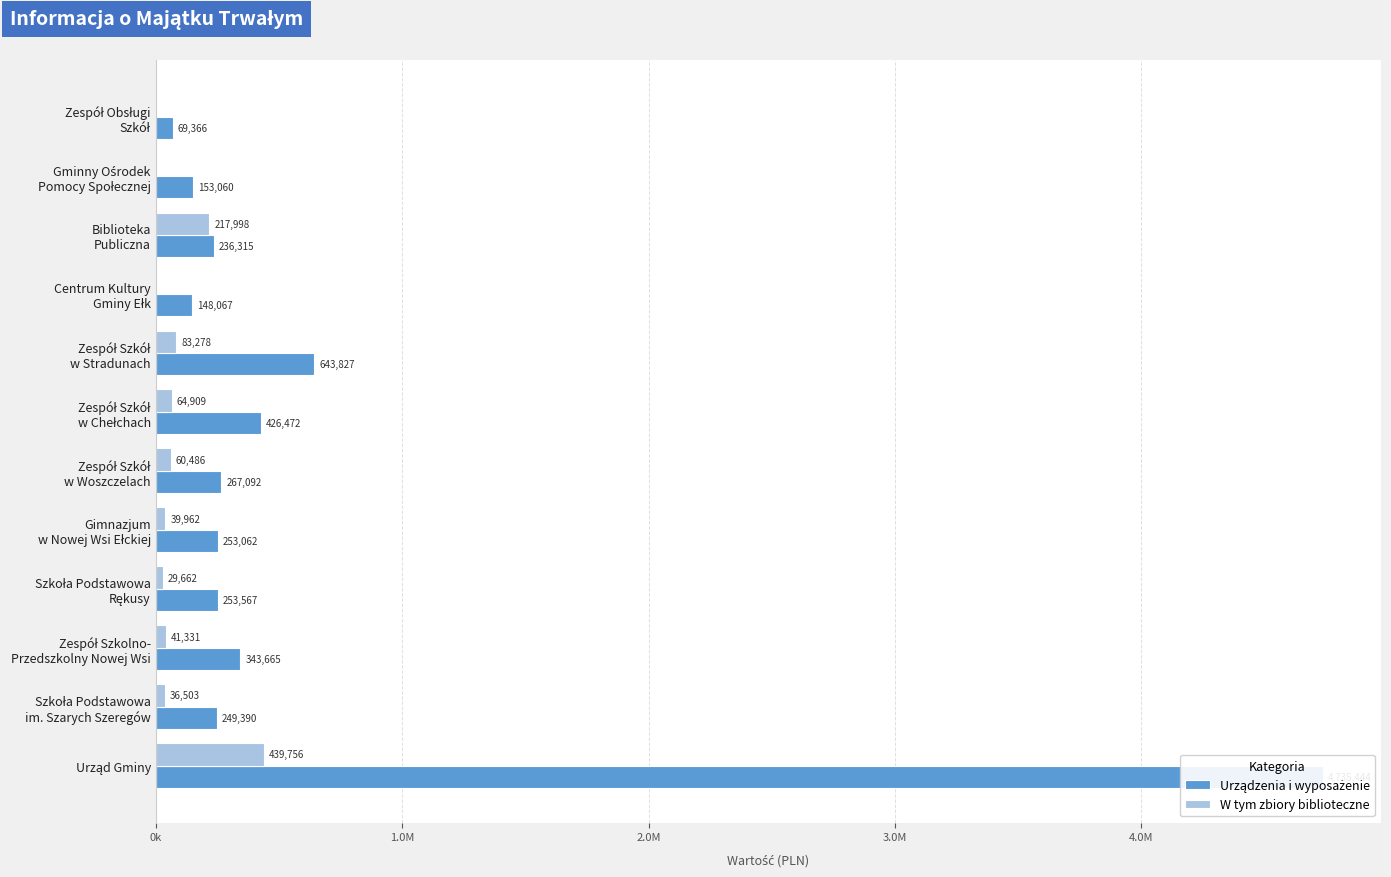

How many bars are there in total?

24